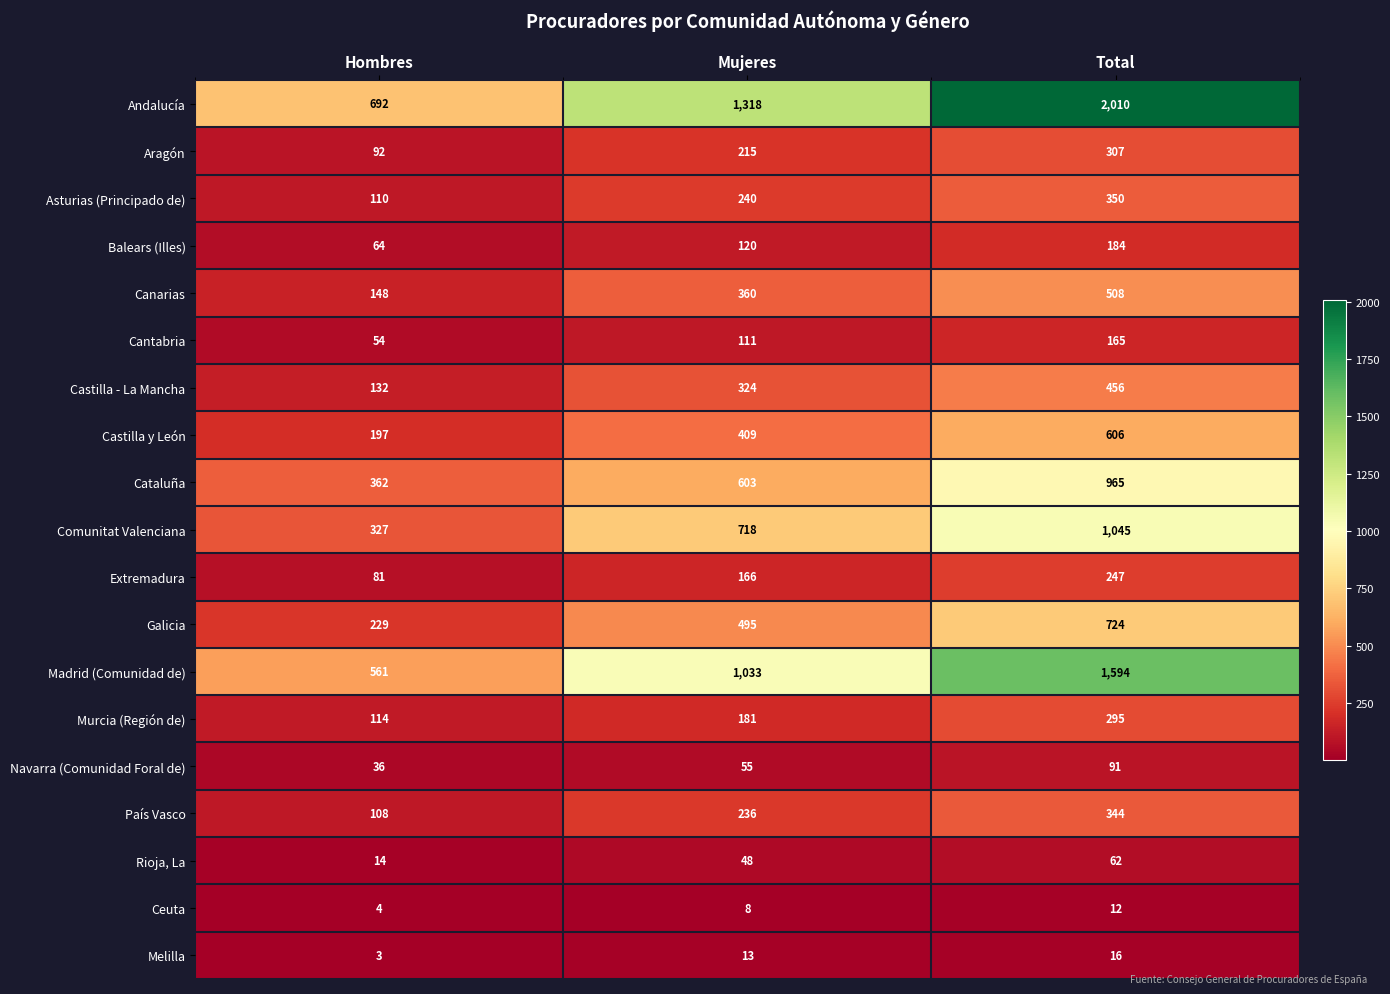

Count the number of categories in the chart.

3